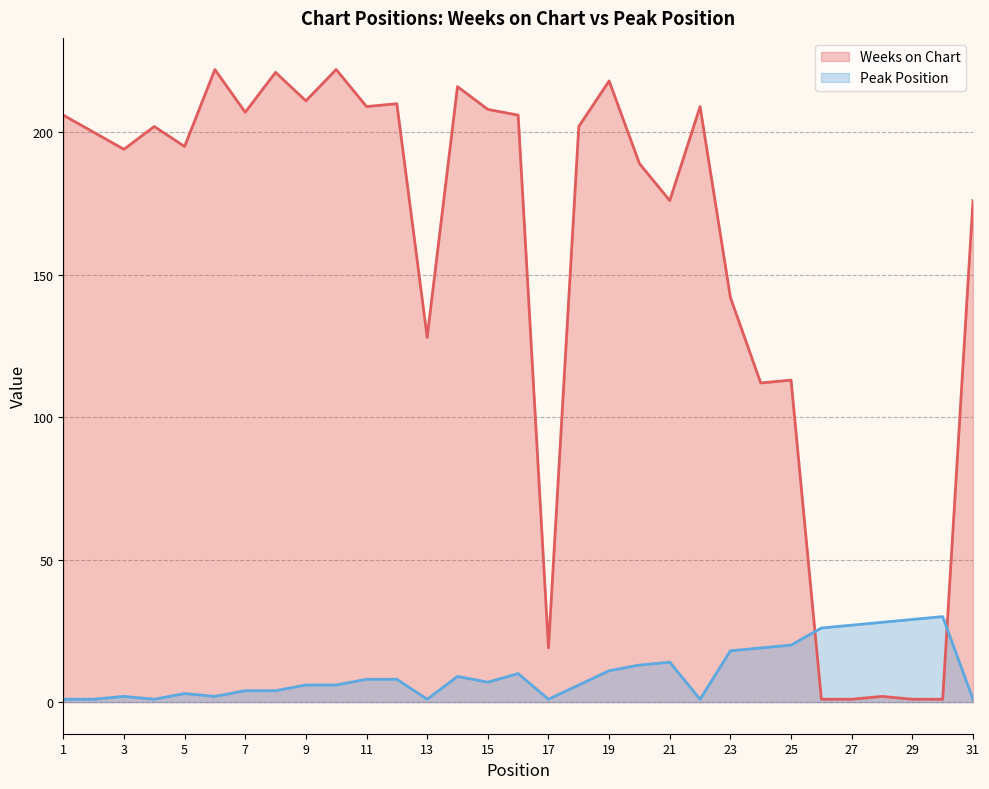

What is the average value of the Peak Position series?

10